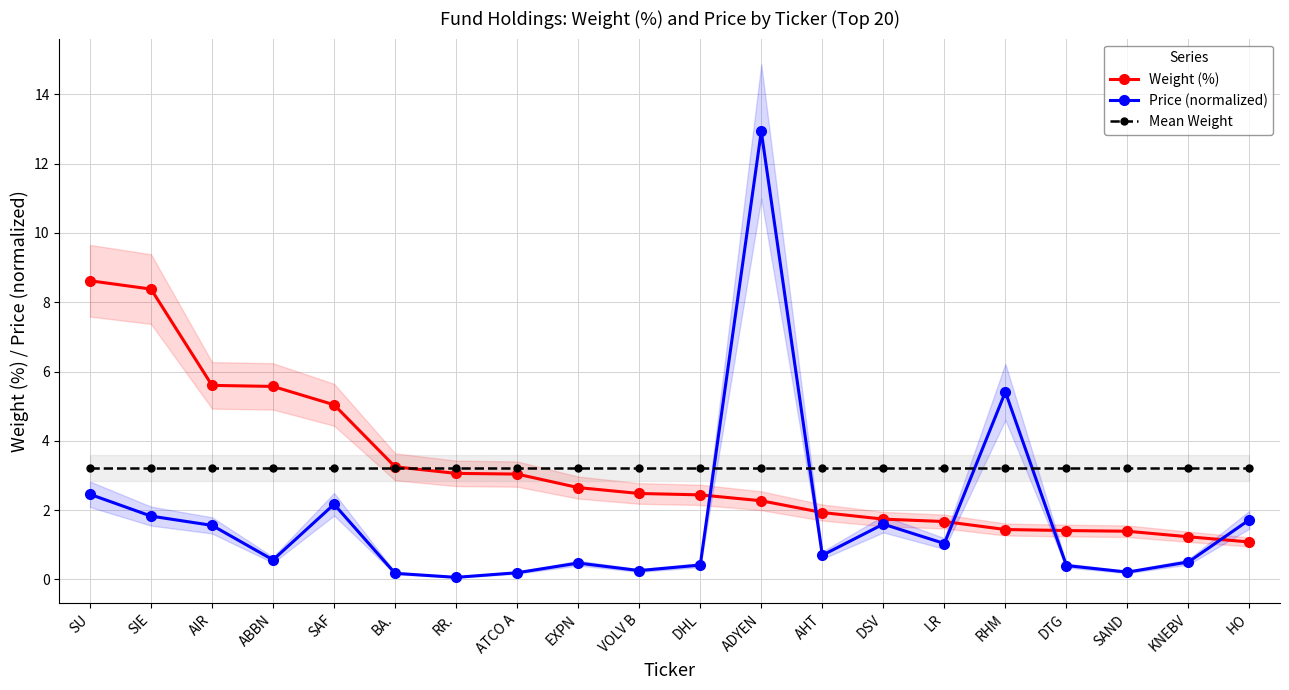

How many intersections are there between Mean Weight and Weight (%)?

1